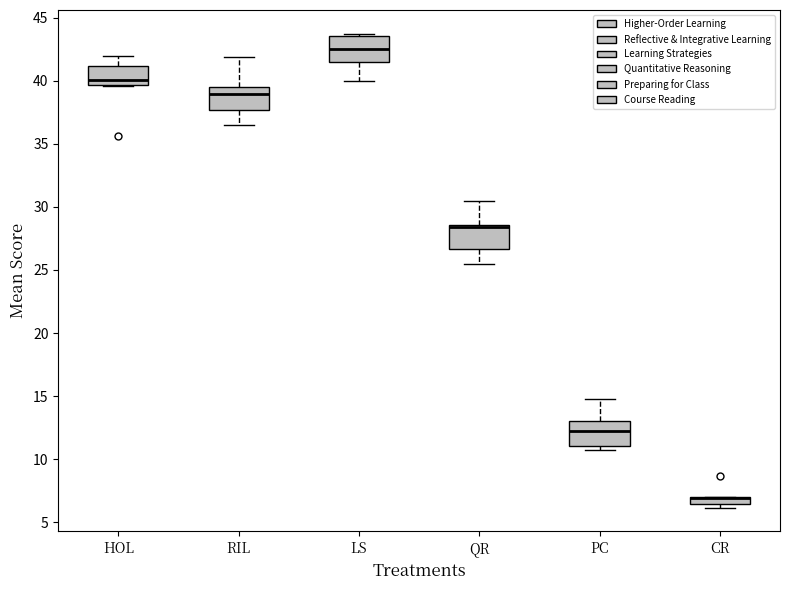

Where does the lower whisker of the box for RIL end on the y-axis? The values are not printed on the chart, so give them approximately, as read against the axis.

36.5